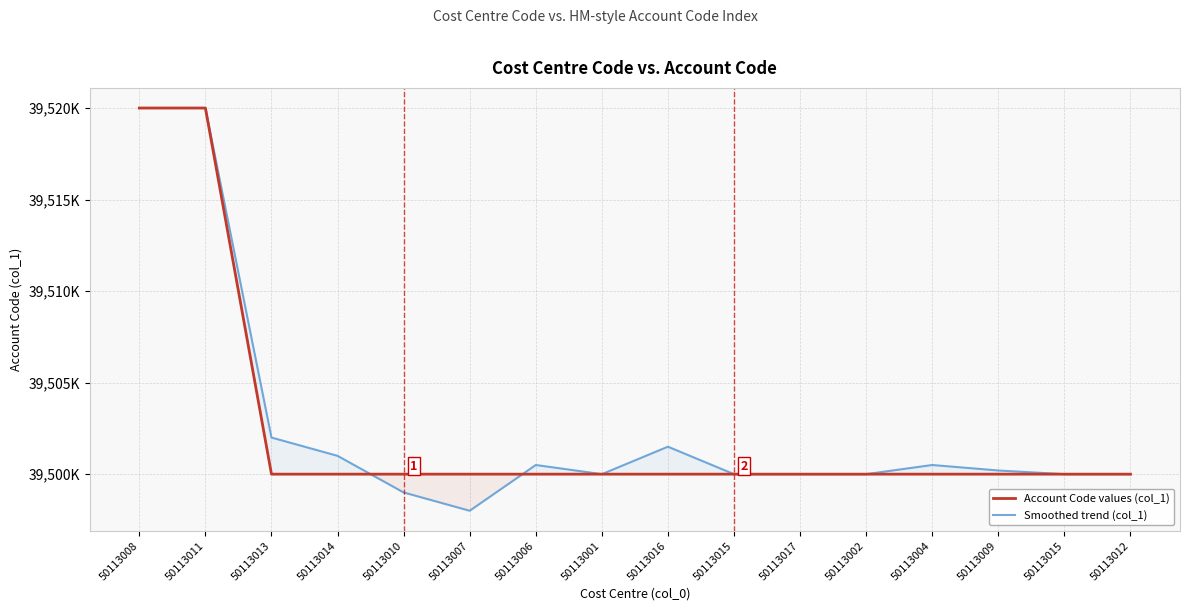

At how many categories does at least one series exceed 39503306?

2